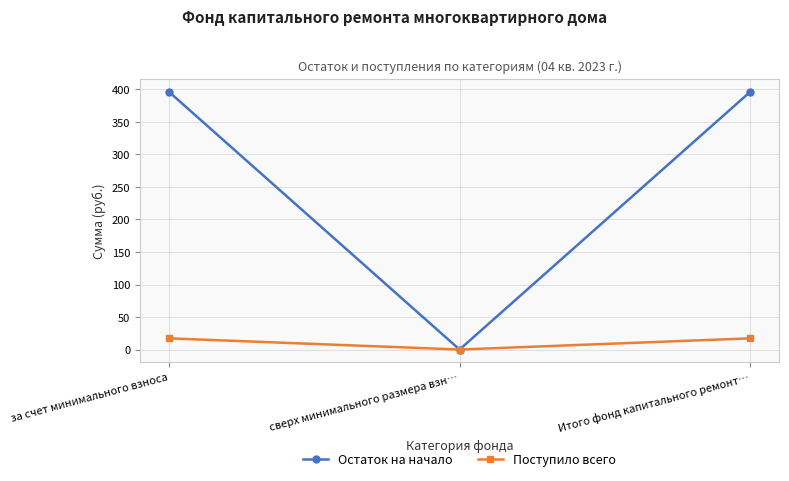

The value of Поступило всего at сверх минимального размера взн… is 0.0. True or false?

True